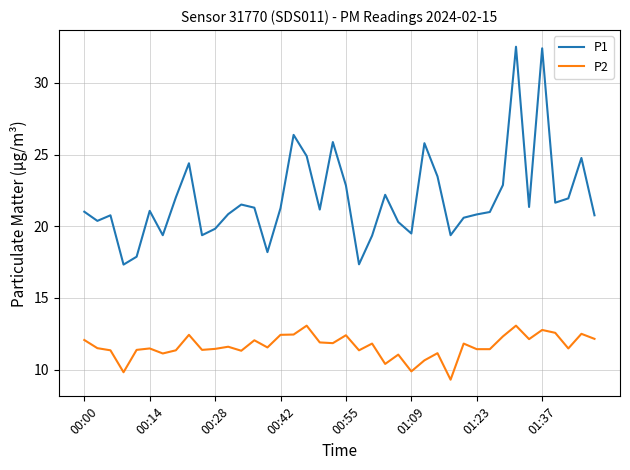

How many categories are shown in the chart?

40